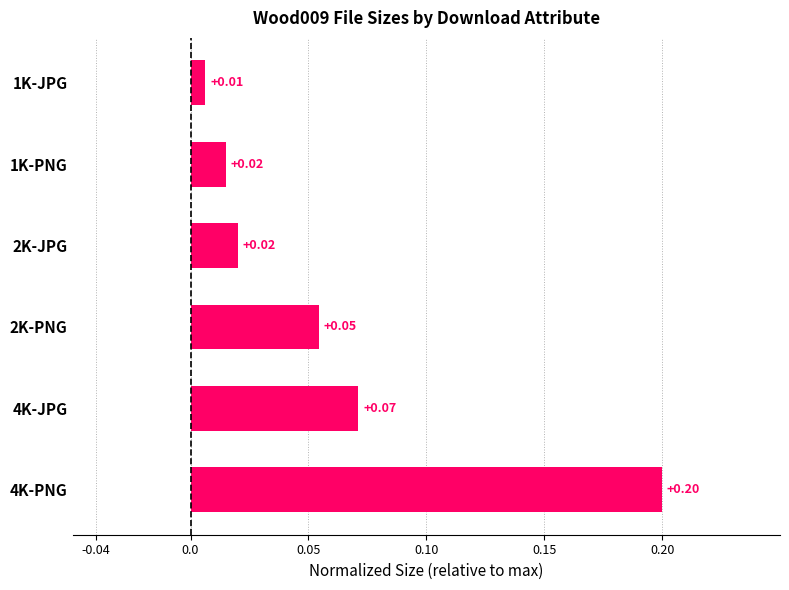

At which category does the chart reach its peak across all series?

4K-PNG